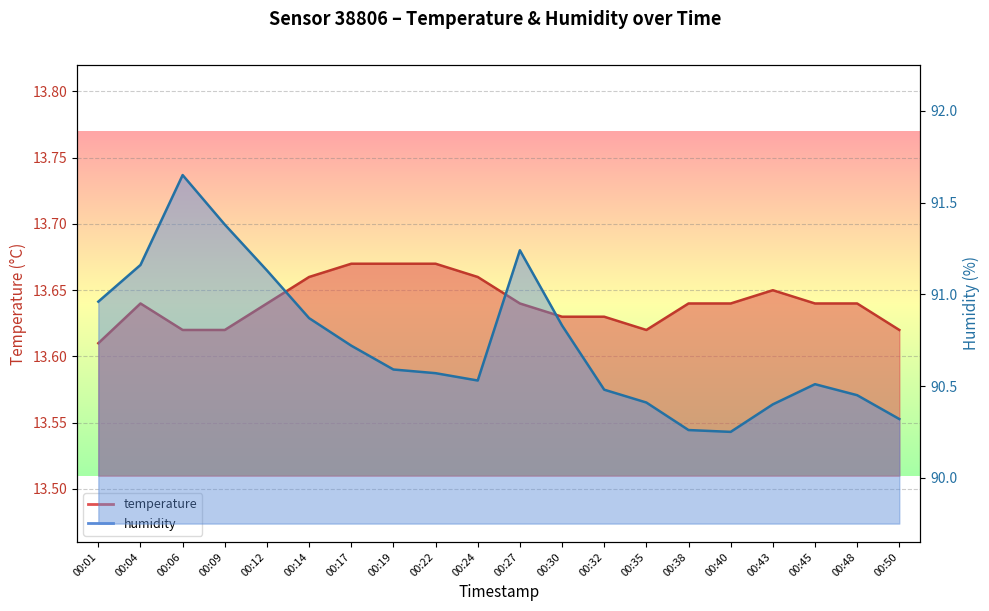

The temperature series shows 19.7 at 00:40. True or false?

False